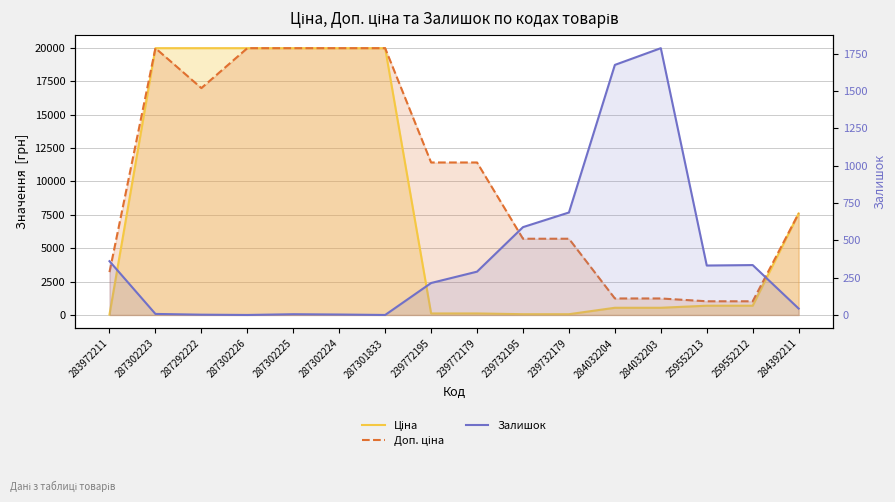

Between 239772195 and 239732179, which is larger?

239772195